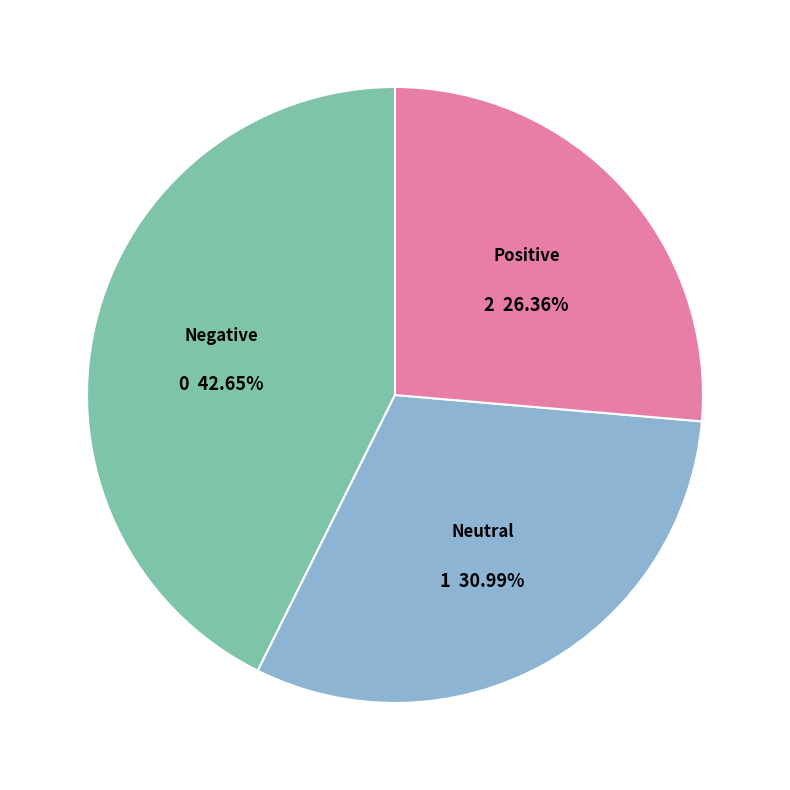

Does any single category account for the majority?

No